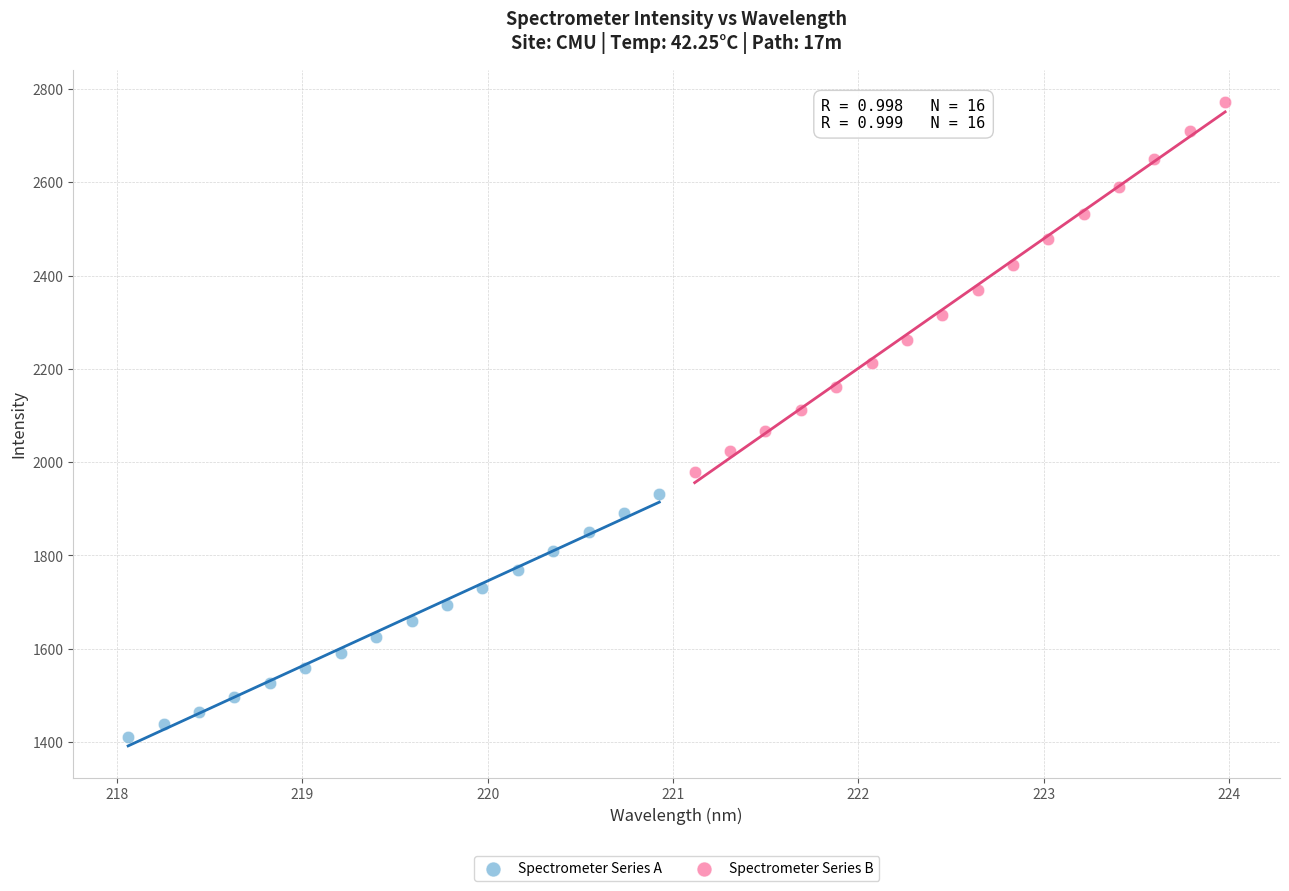

Which series contains the highest Y value?

Spectrometer Series B